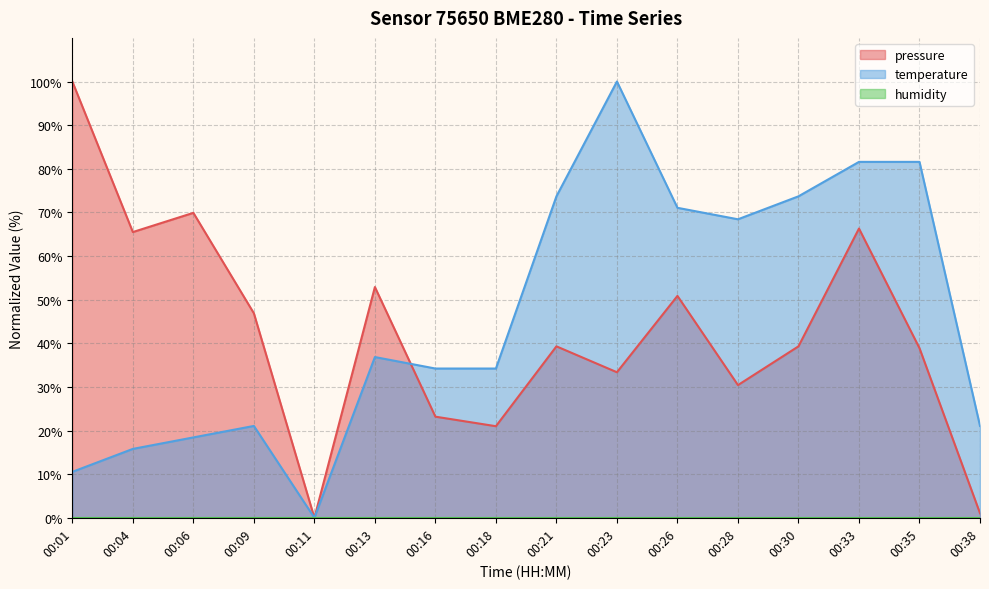

Which label corresponds to the largest value in the chart?

00:01